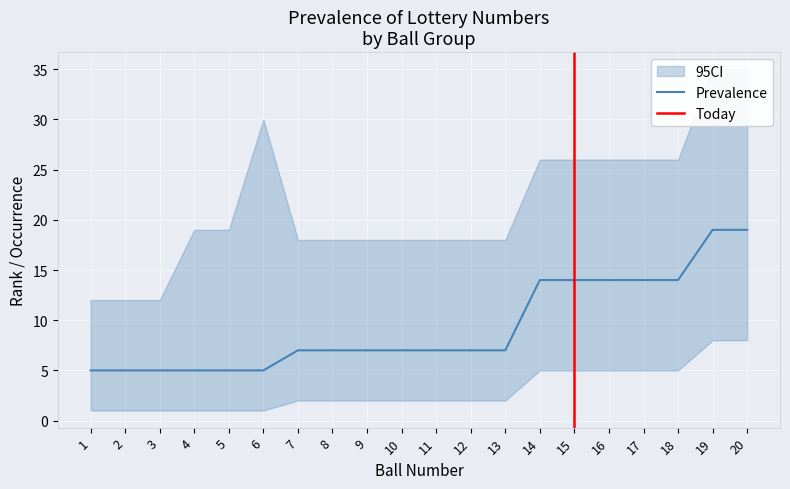

At how many categories does at least one series exceed 29?

3